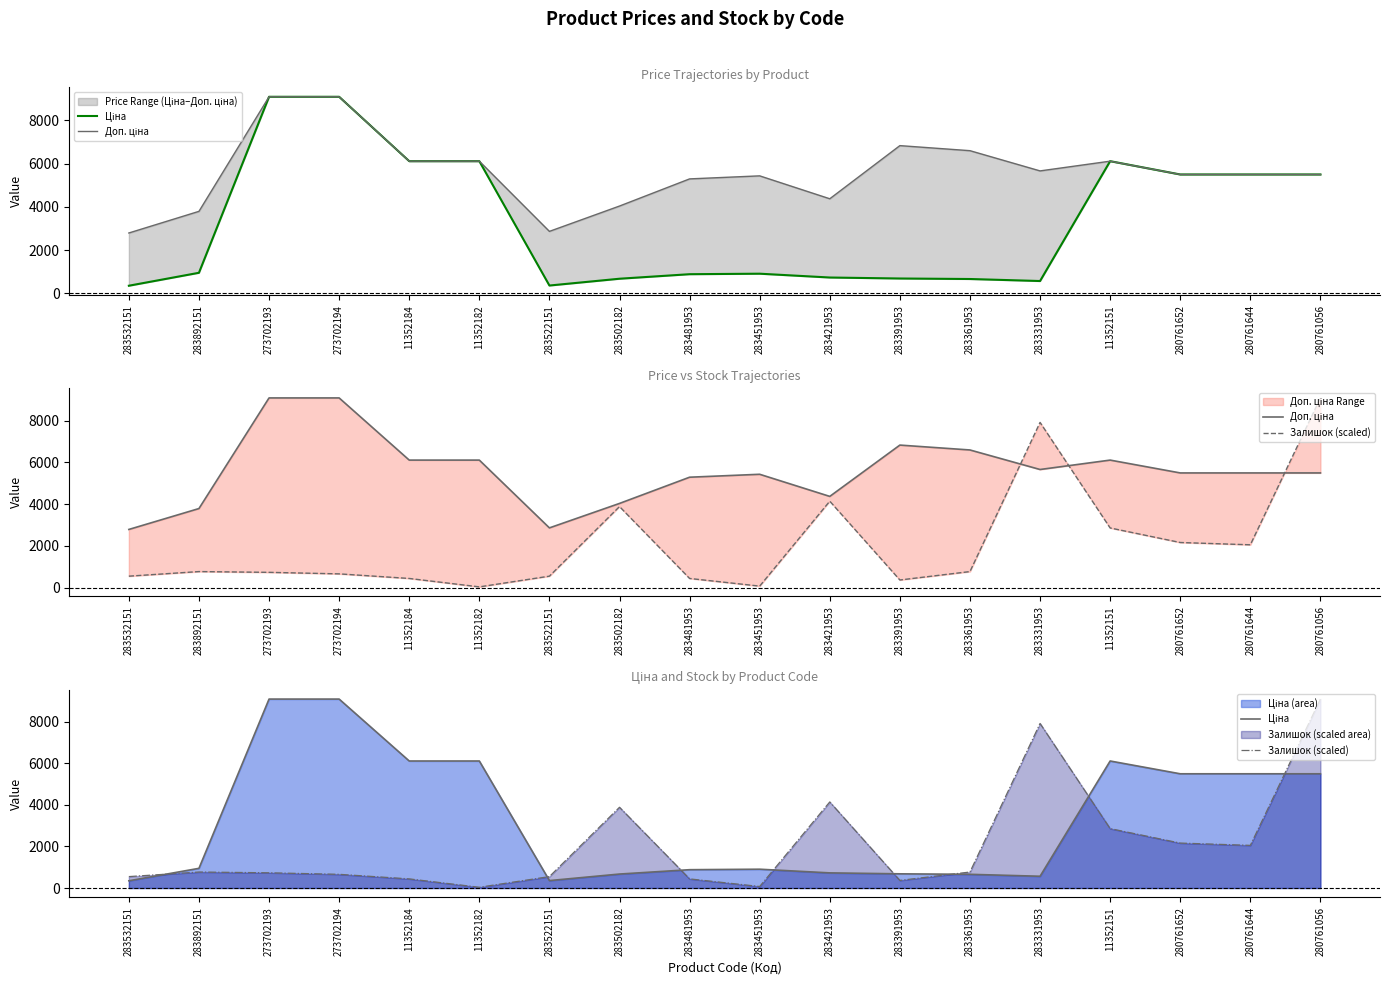

Rank the series by their average value, from lowest to highest.

Залишок (scaled), Ціна, Доп. ціна